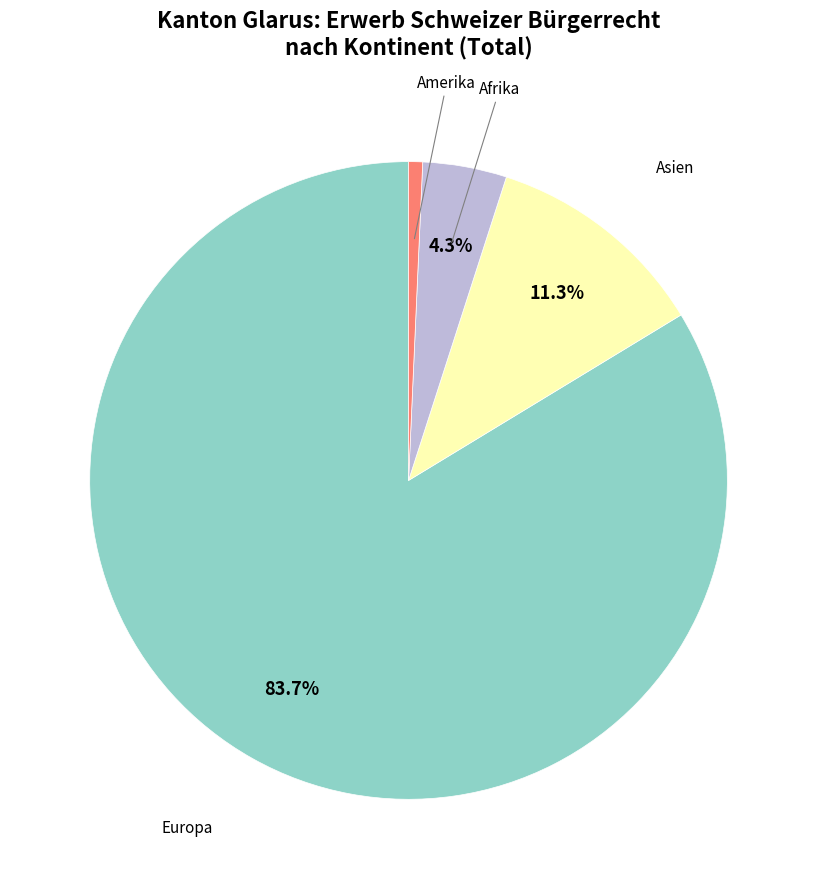

Does any single category account for the majority?

Yes